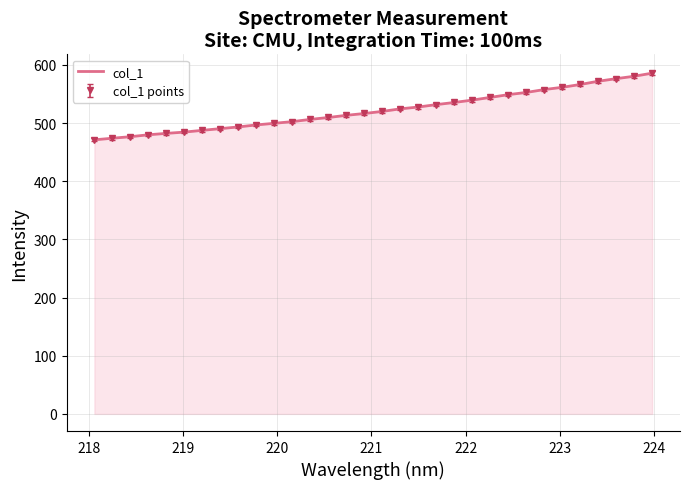

What is the difference between the maximum and minimum values?

114.6